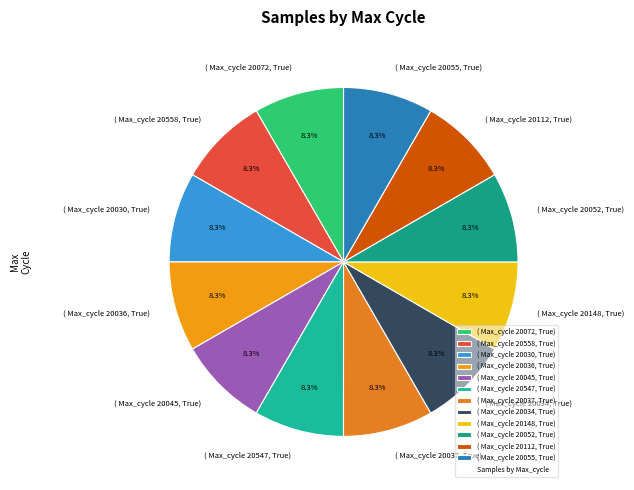

How many slices are in this pie chart?

12